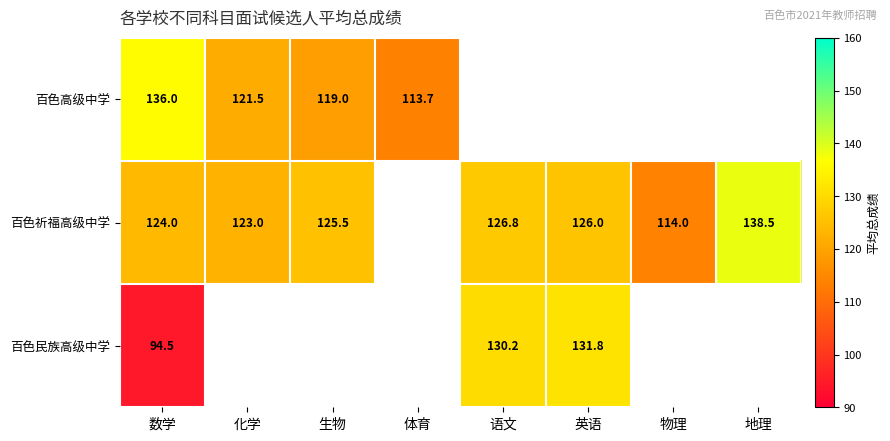

True or false: 百色民族高级中学 has a value of 94.5 at 数学.

True